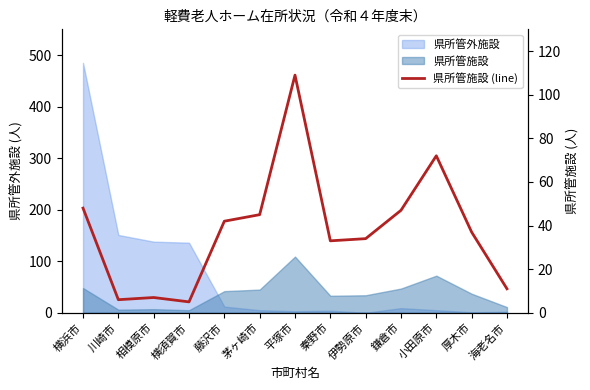

What is the value of the 10th point from the left?

47